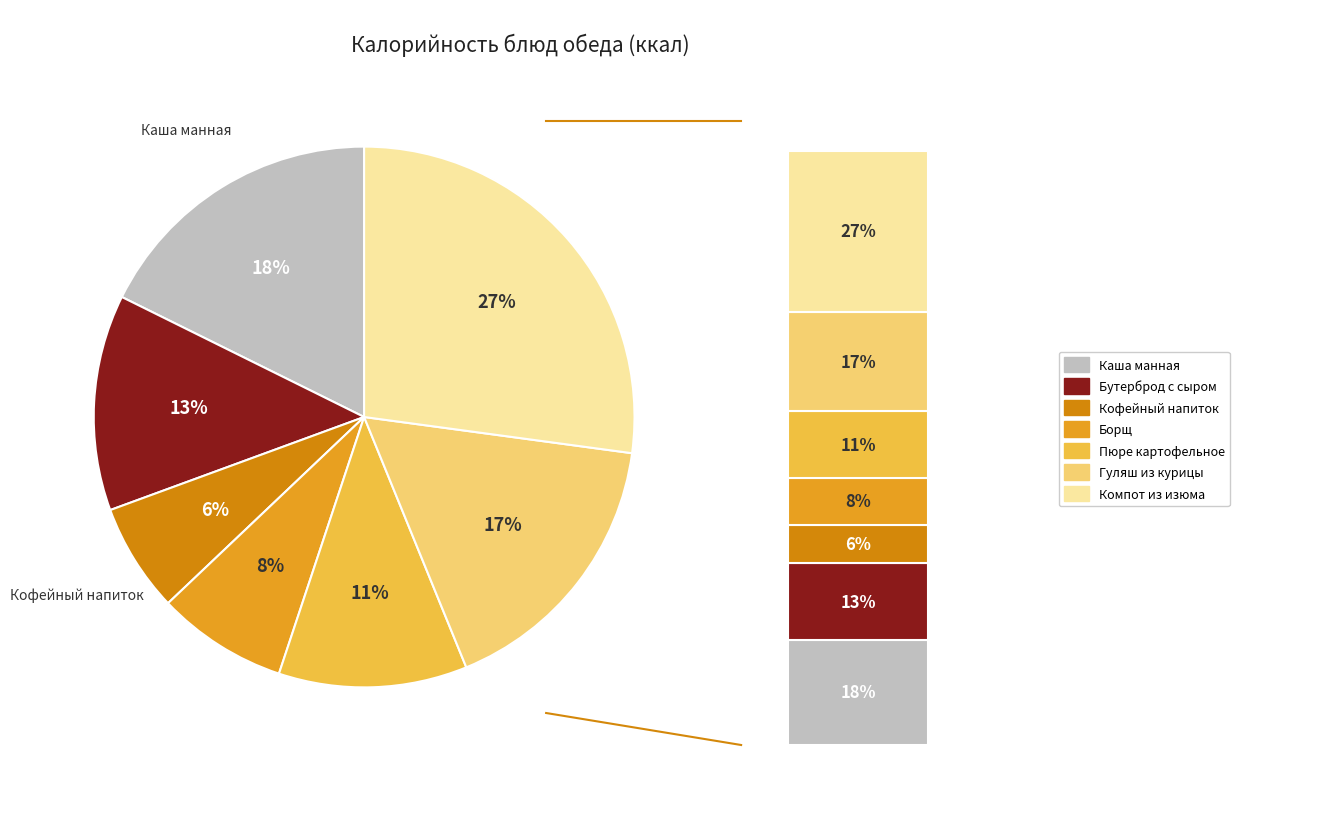

Is the sum of Гуляш из курицы and Пюре картофельное greater than half?

No